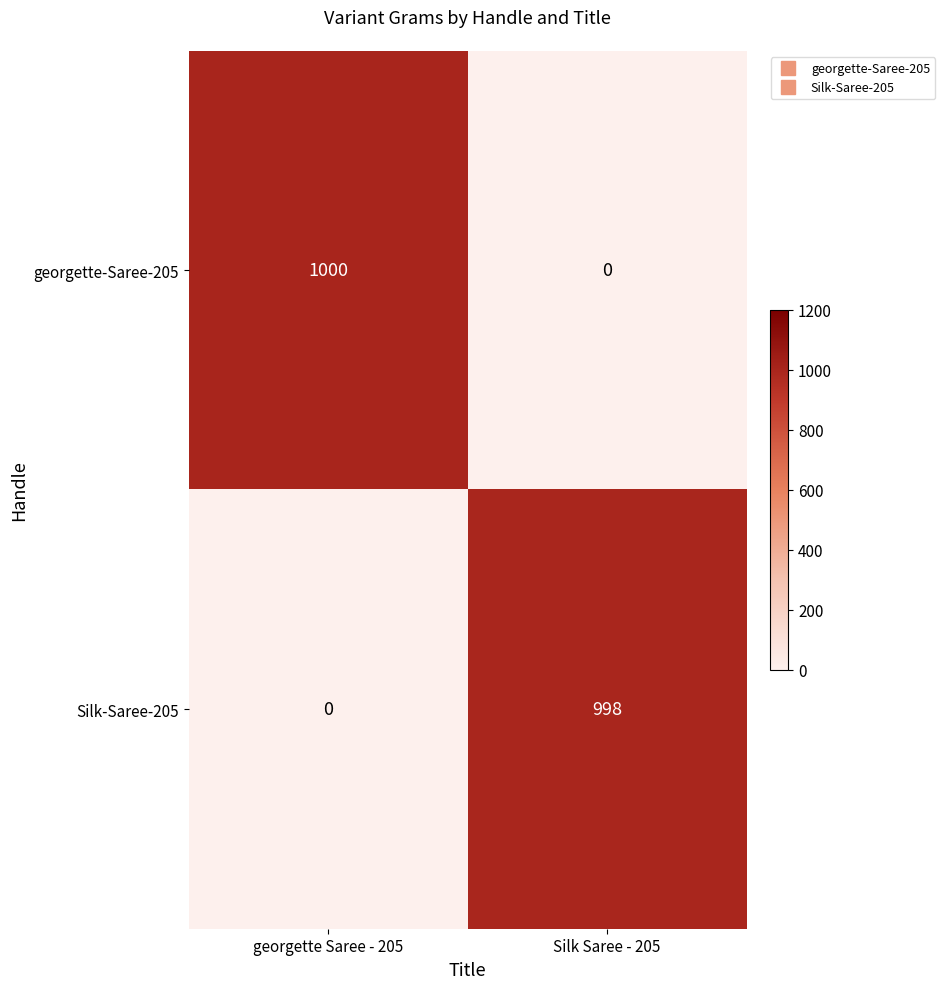

What is the spread (max minus min) of values at georgette Saree - 205?

1000